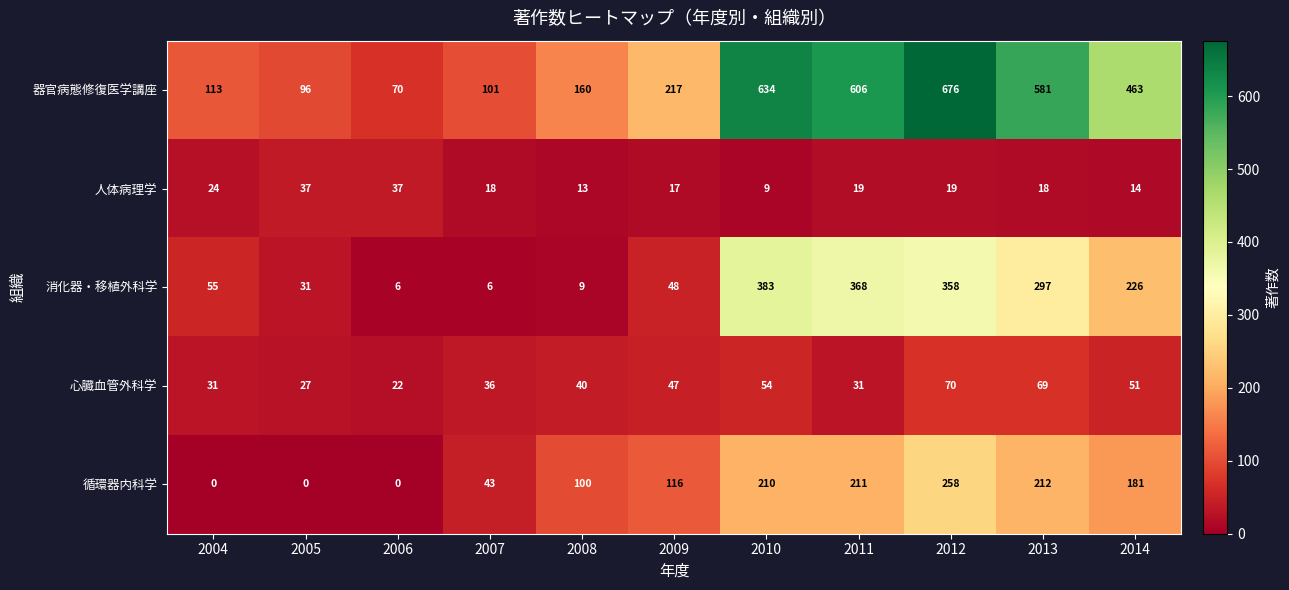

What is the difference between the 心臓血管外科学 values at 2012 and 2011?

39